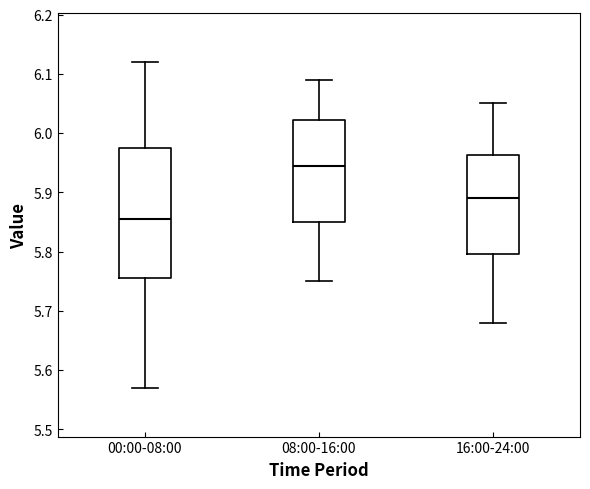

Comparing the boxes themselves (not the whiskers), which one is the tallest?

00:00-08:00